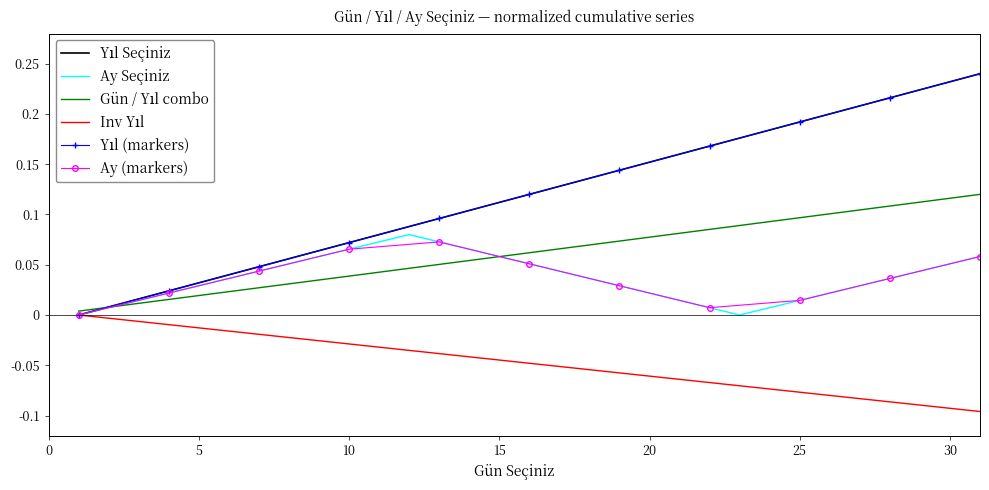

What is the difference between the maximum and minimum values in the Ay Seçiniz series?

0.1